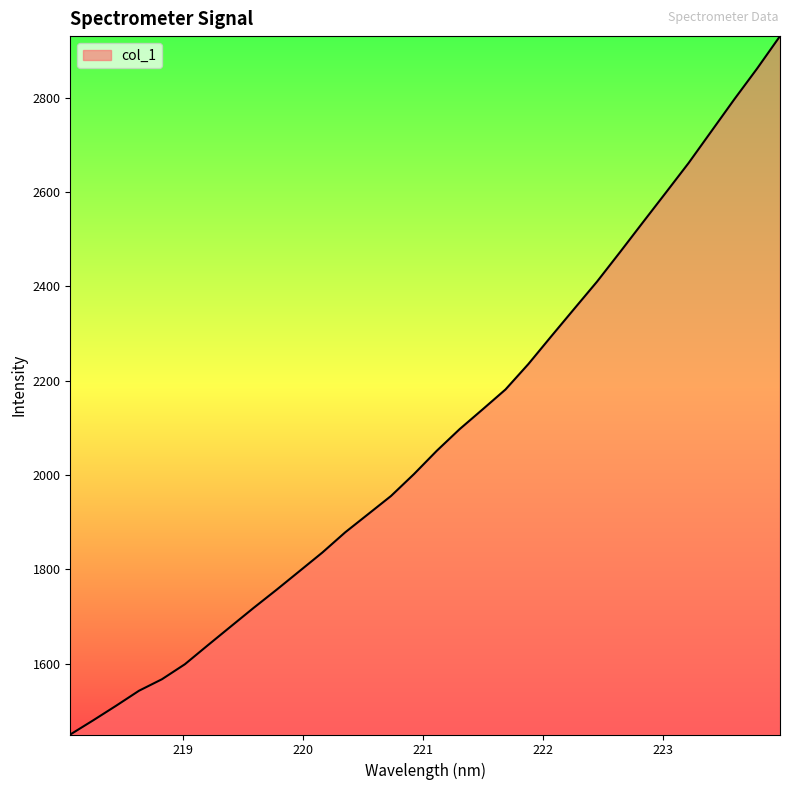

What is the minimum value shown in the chart?

1449.6